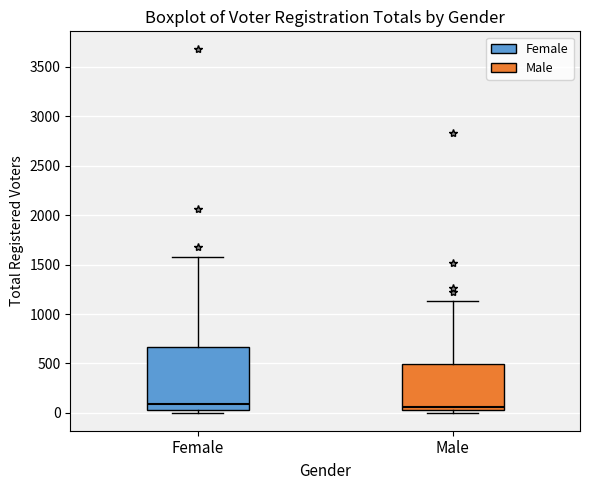

Where is the upper edge of the box for Female on the y-axis? The values are not printed on the chart, so give them approximately, as read against the axis.

650